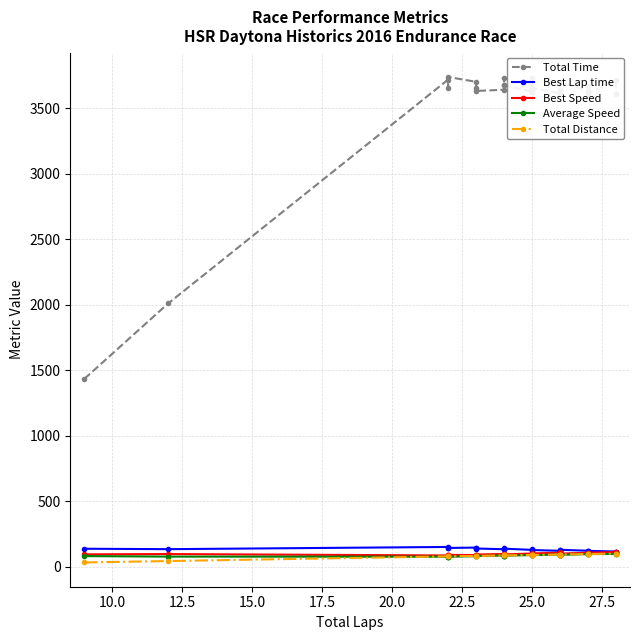

Reading left to right, extract all data points from this chart.

Total Time: 1433.3	2010.1	3718.5	3656.6	3738.7	3701.9	3658.4	3632.0	3641.3	3733.7	3674.4	3675.4	3626.2	3622.5	3729.6	3643.4	3654.1	3614.1	3632.6	3643.1	3611.7	3698.1	3633.2	3666.1	3611.4	3713.0	3608.6
Best Lap time: 136.8	133.6	150.4	144.2	142.9	145.5	142.6	138.5	133.1	140.5	135.5	137.4	128.1	131.3	129.6	130.2	127.0	120.9	115.7	125.5	122.5	128.8	121.5	122.1	120.6	115.7	114.9
Best Speed: 94.0	96.2	85.5	89.1	89.9	88.3	90.1	92.8	96.5	91.5	94.8	93.6	100.3	97.9	99.1	98.7	101.2	106.3	111.1	102.4	104.9	99.8	105.8	105.2	106.5	111.1	111.9
Average Speed: 80.7	76.7	76.0	77.3	75.6	79.8	80.8	81.4	84.7	82.6	83.9	83.9	88.6	88.7	86.1	88.2	87.9	92.5	92.0	91.7	92.5	90.4	95.5	94.7	96.1	96.9	99.7
Total Distance: 32.1	42.8	78.5	78.5	78.5	82.1	82.1	82.1	85.7	85.7	85.7	85.7	89.2	89.2	89.2	89.2	89.2	92.8	92.8	92.8	92.8	92.8	96.4	96.4	96.4	100.0	100.0